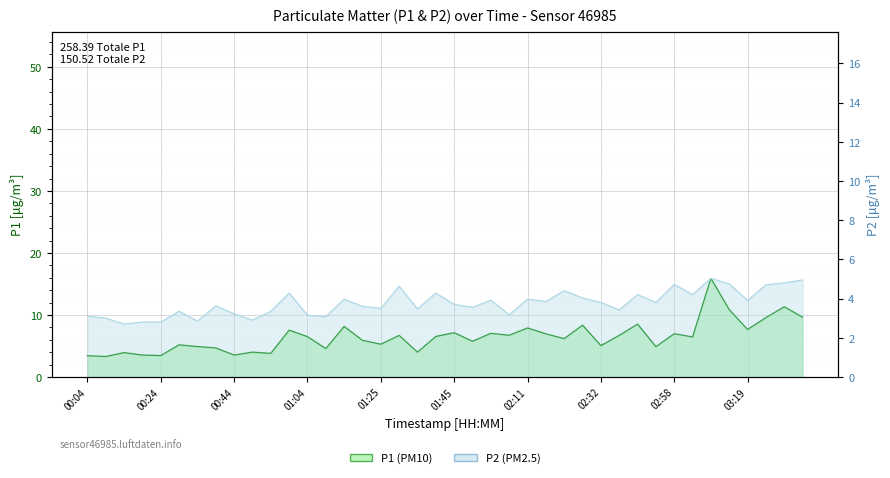

What is the highest value of the P2 series?

5.0